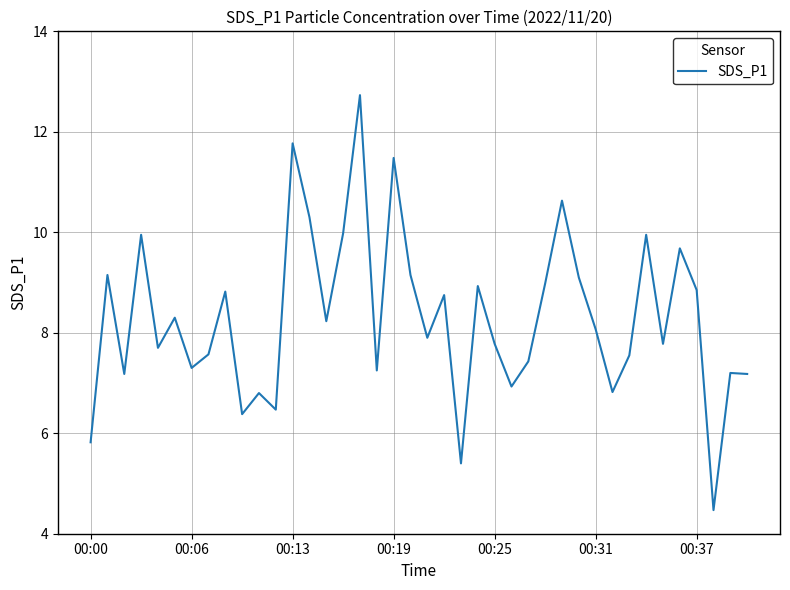

What is the minimum value shown in the chart?

4.5